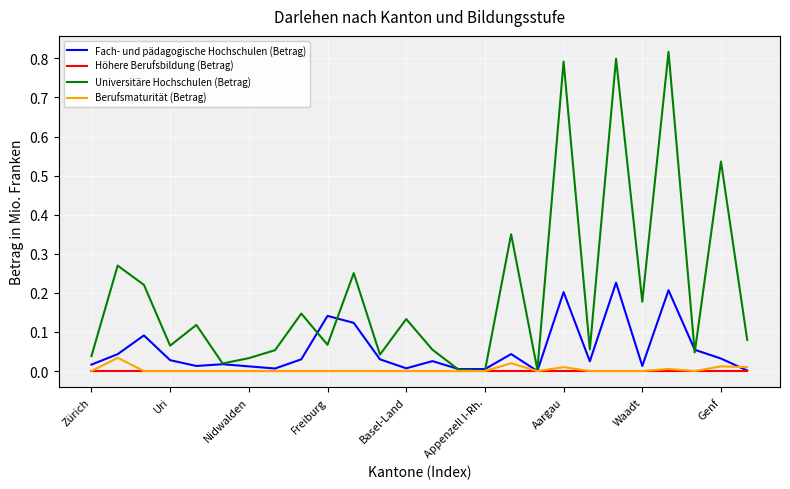

Which series has the largest total across all categories?

Universitäre Hochschulen (Betrag)